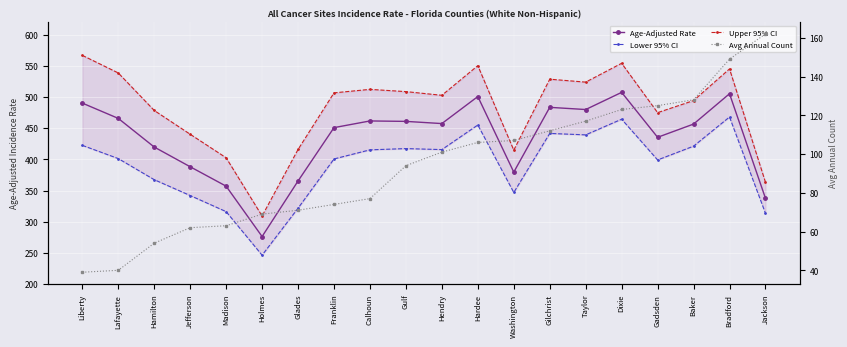

What is the label of the 4th point from the left?

Jefferson